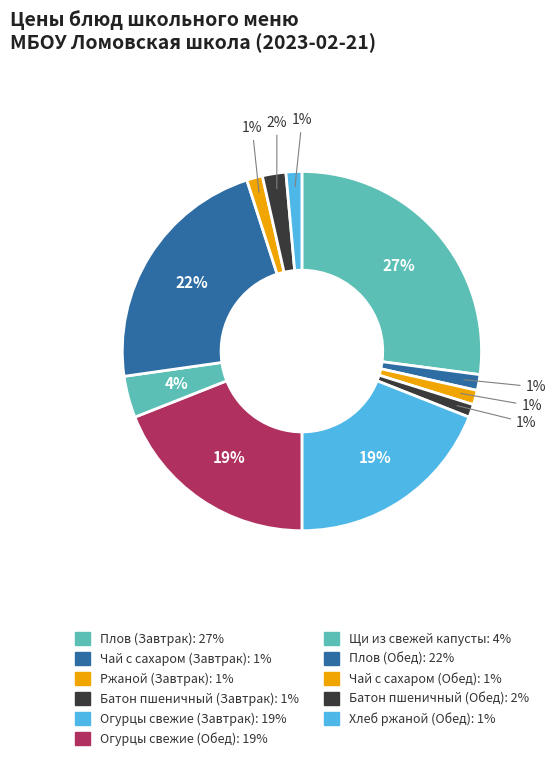

To the nearest percent, what is the difference between the largest and smallest slice percentages?

26%